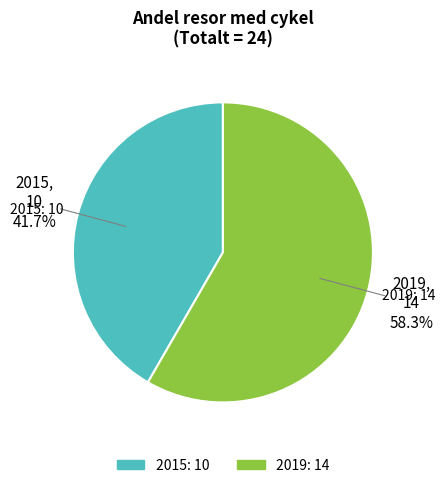

What portion of the pie excludes 2015?

58.3%